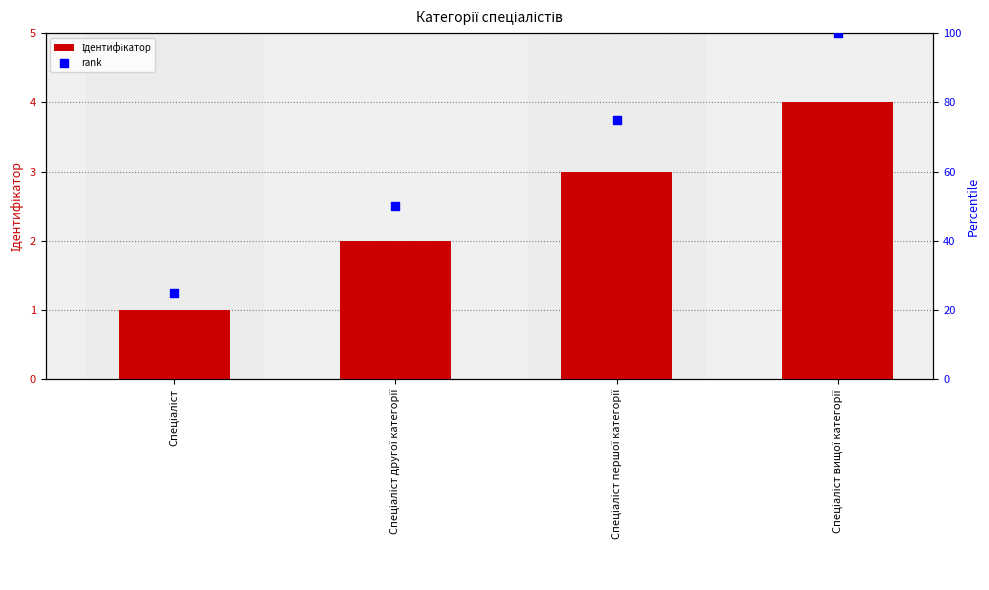

Which series reaches the minimum Y coordinate?

Ідентифікатор